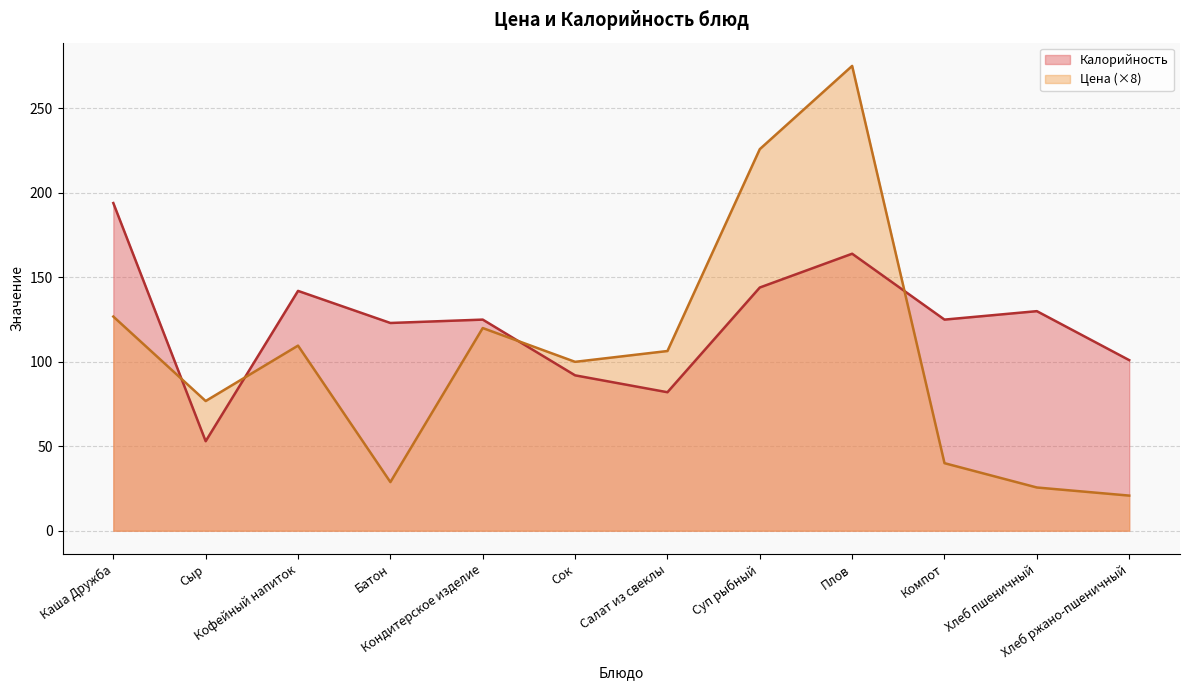

How many lines are shown in the chart?

2